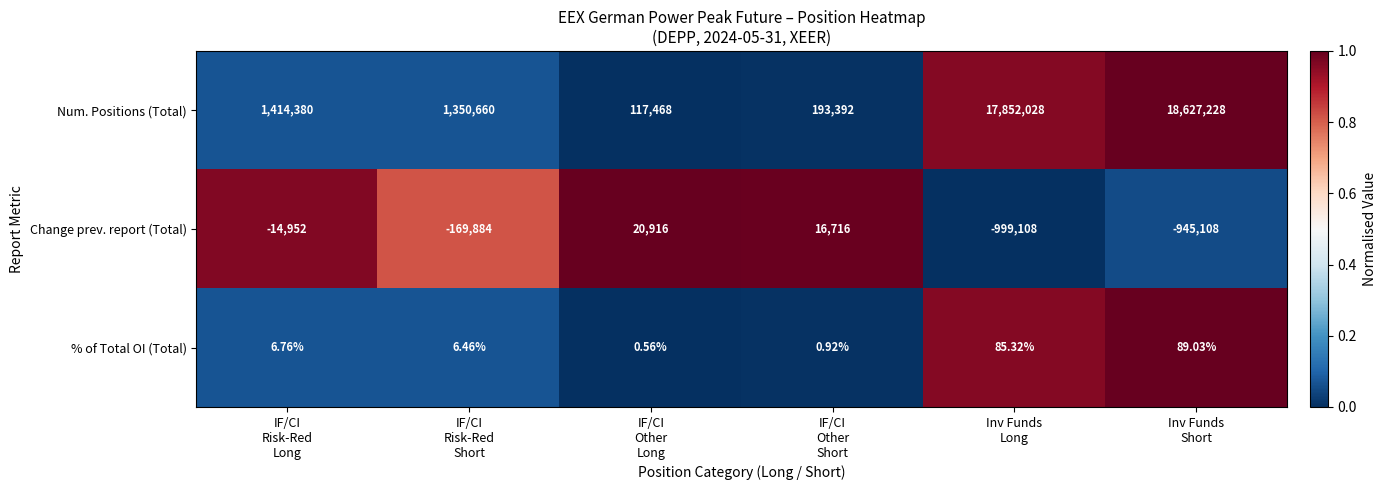

List the series in order of their peak value, lowest first.

% of Total OI (Total), Change prev. report (Total), Num. Positions (Total)